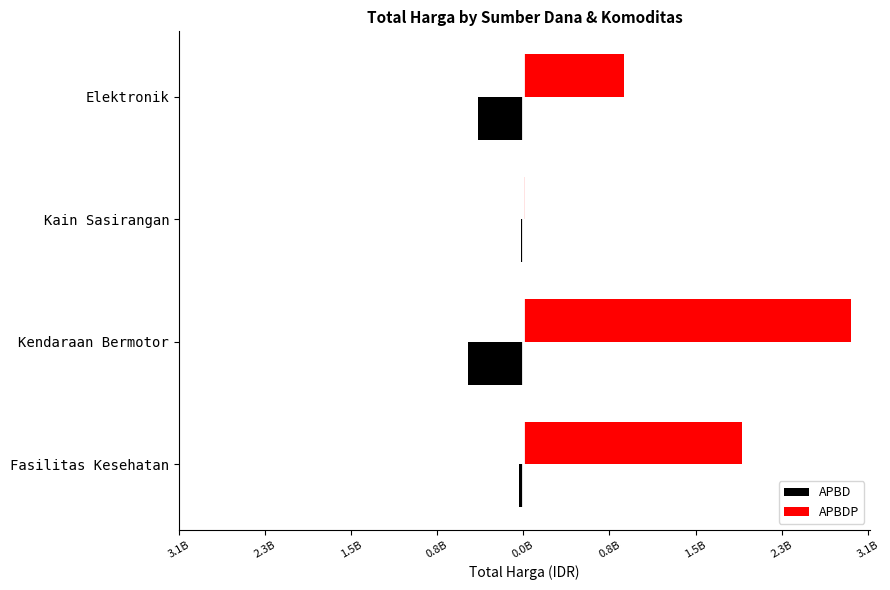

What is the greatest value displayed?

2931562000